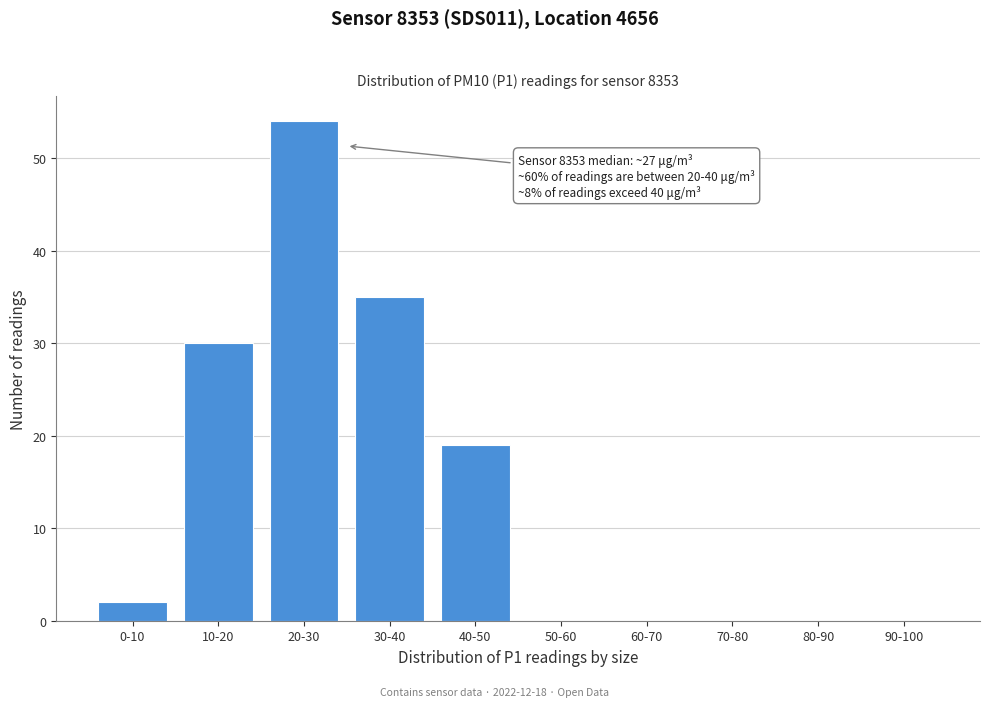

Reading left to right, extract all data points from this chart.

0-10=2	10-20=30	20-30=54	30-40=35	40-50=19	50-60=0	60-70=0	70-80=0	80-90=0	90-100=0